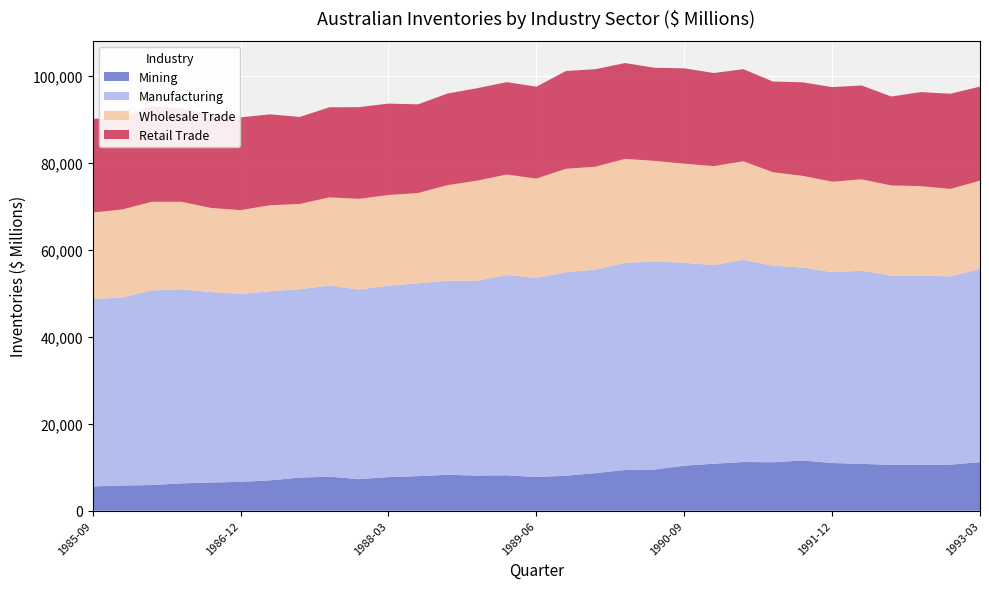

What is the total value across all series at 1985-09?

90211